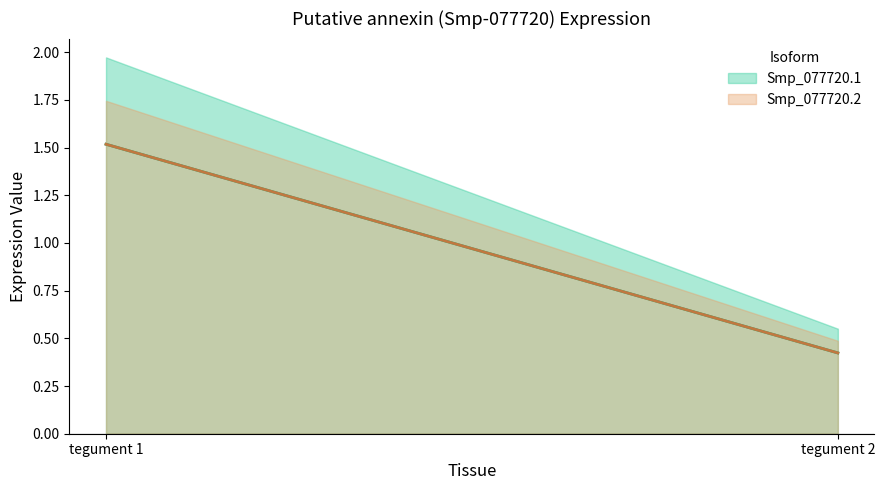

What is the difference between the Smp_077720.1 values at tegument 2 and tegument 1?

1.1